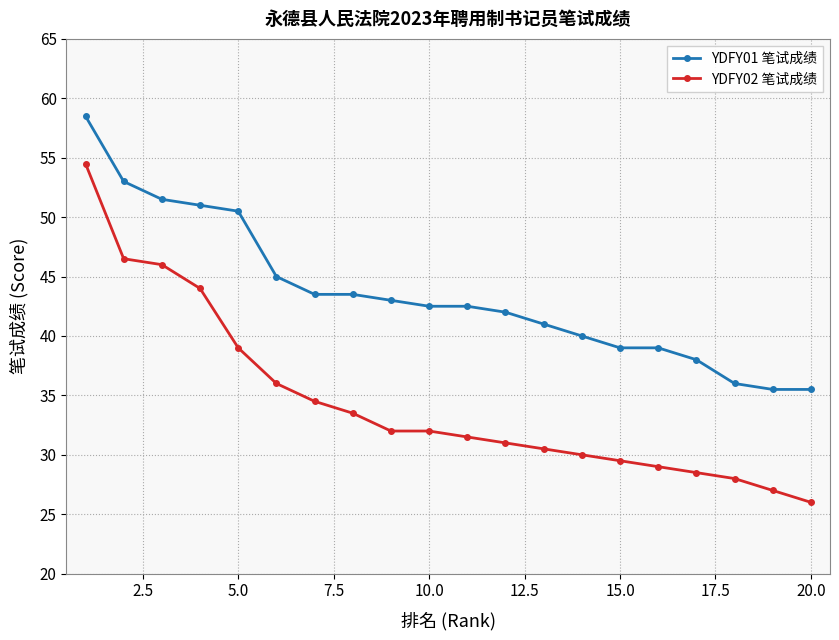

True or false: YDFY01 笔试成绩 and YDFY02 笔试成绩 intersect in this chart.

False